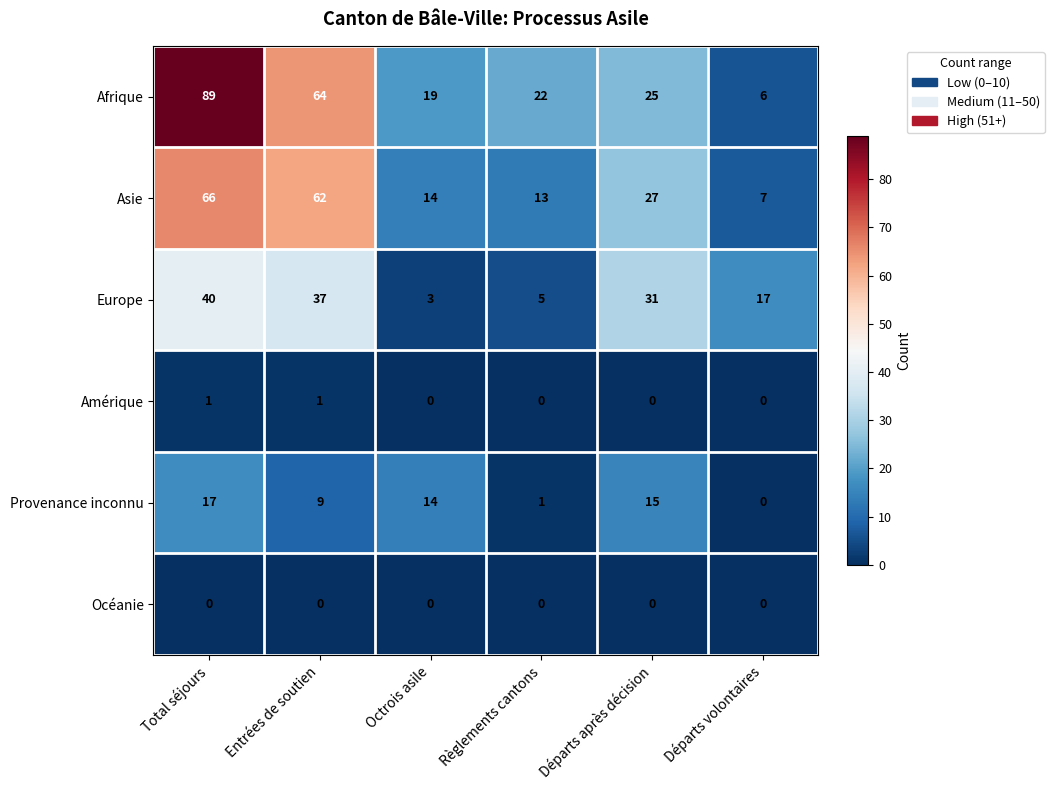

What is the spread (max minus min) of values at Entrées de soutien?

64